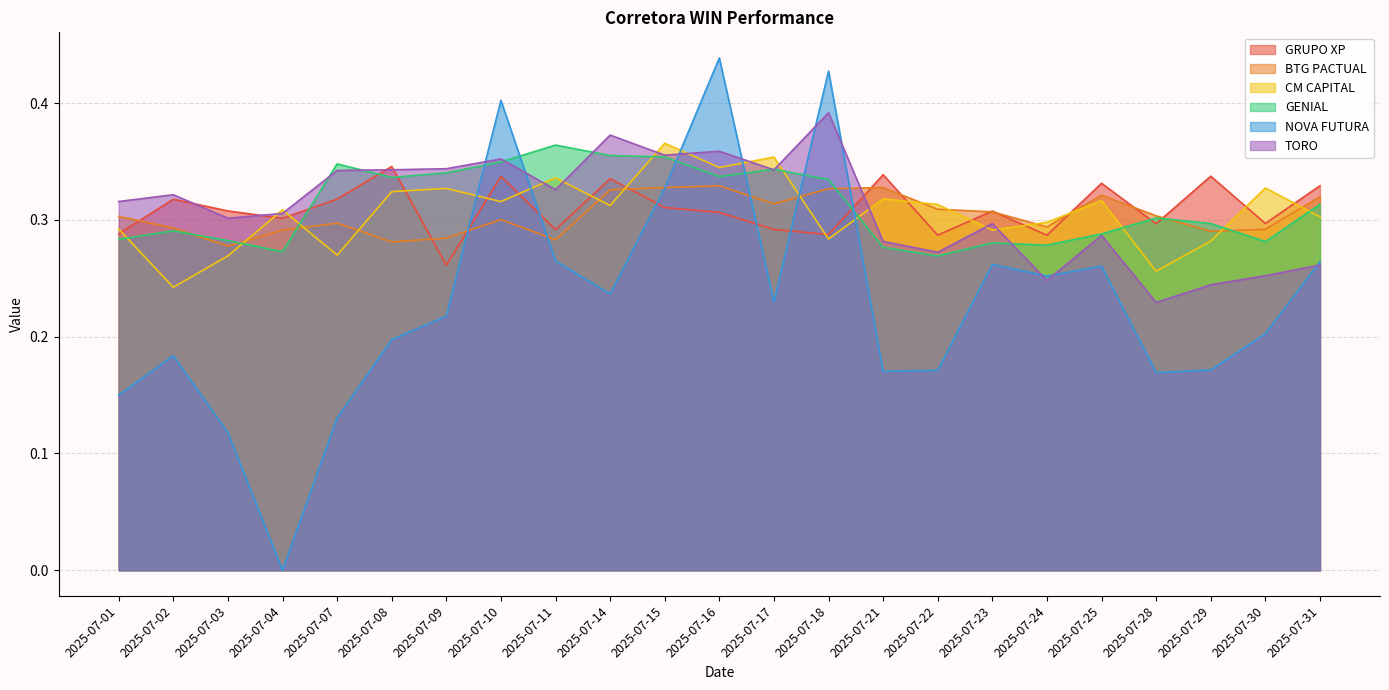

Where is the first local maximum for TORO?

2025-07-02